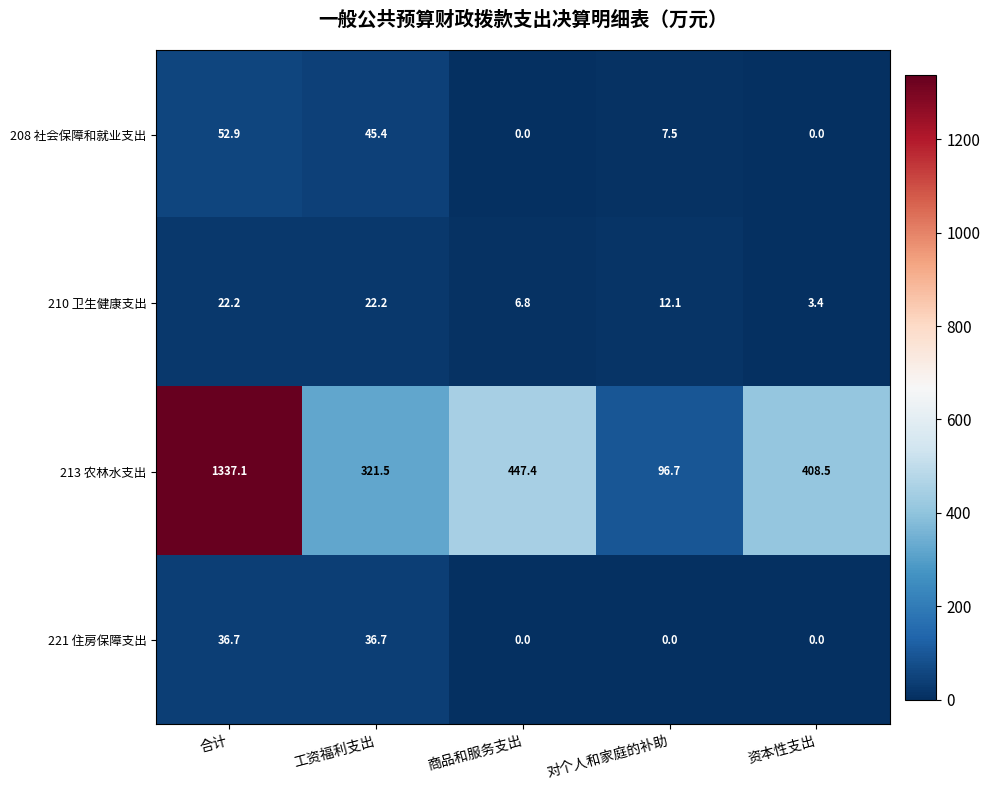

Reading left to right, extract all data points from this chart.

208 社会保障和就业支出: 合计=52.9	工资福利支出=45.4	商品和服务支出=0.0	对个人和家庭的补助=7.5	资本性支出=0.0
210 卫生健康支出: 合计=22.2	工资福利支出=22.2	商品和服务支出=6.8	对个人和家庭的补助=12.1	资本性支出=3.4
213 农林水支出: 合计=1337.1	工资福利支出=321.5	商品和服务支出=447.4	对个人和家庭的补助=96.7	资本性支出=408.5
221 住房保障支出: 合计=36.7	工资福利支出=36.7	商品和服务支出=0.0	对个人和家庭的补助=0.0	资本性支出=0.0